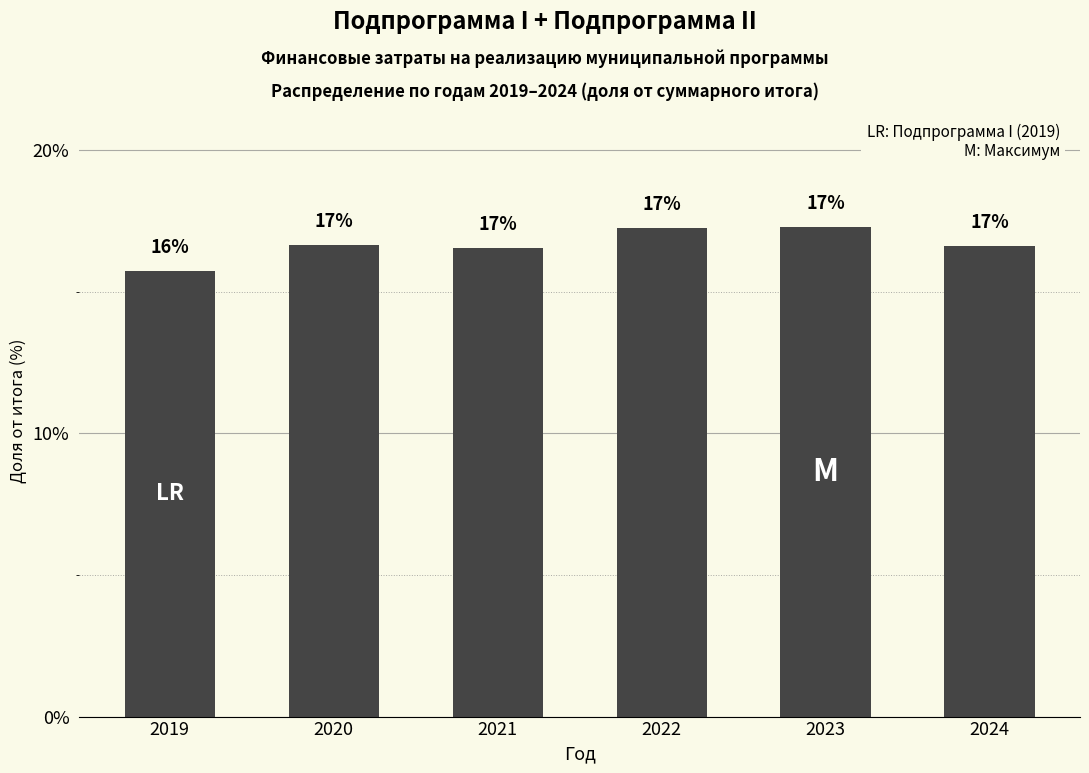

Does the chart contain any negative values?

No